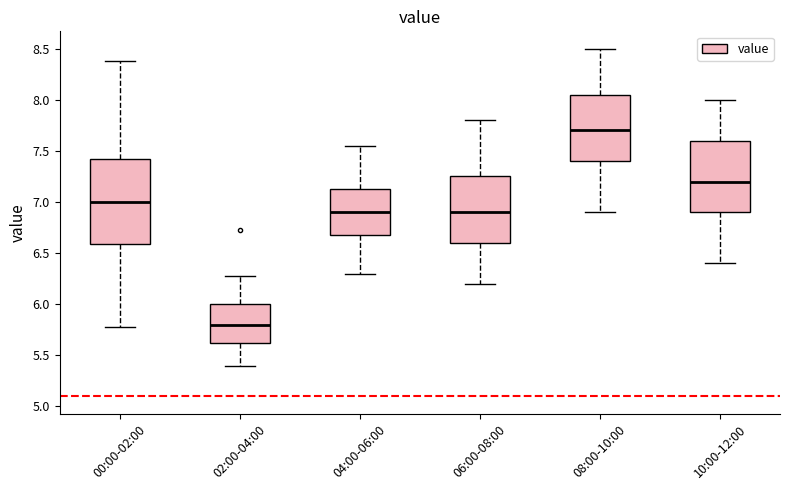

Reading left to right, transcribe this box plot: for each box, give where its median line is, the range the box spans, and where its two whiskers end, as read against the y-axis. The values are not printed on the chart, so give them approximately, as read against the axis.

00:00-02:00: median 7.00, box 6.60 to 7.45, whiskers 5.80 to 8.40
02:00-04:00: median 5.80, box 5.65 to 6.00, whiskers 5.40 to 6.30
04:00-06:00: median 6.90, box 6.70 to 7.15, whiskers 6.30 to 7.55
06:00-08:00: median 6.90, box 6.60 to 7.25, whiskers 6.20 to 7.80
08:00-10:00: median 7.70, box 7.40 to 8.05, whiskers 6.90 to 8.50
10:00-12:00: median 7.20, box 6.90 to 7.60, whiskers 6.40 to 8.00